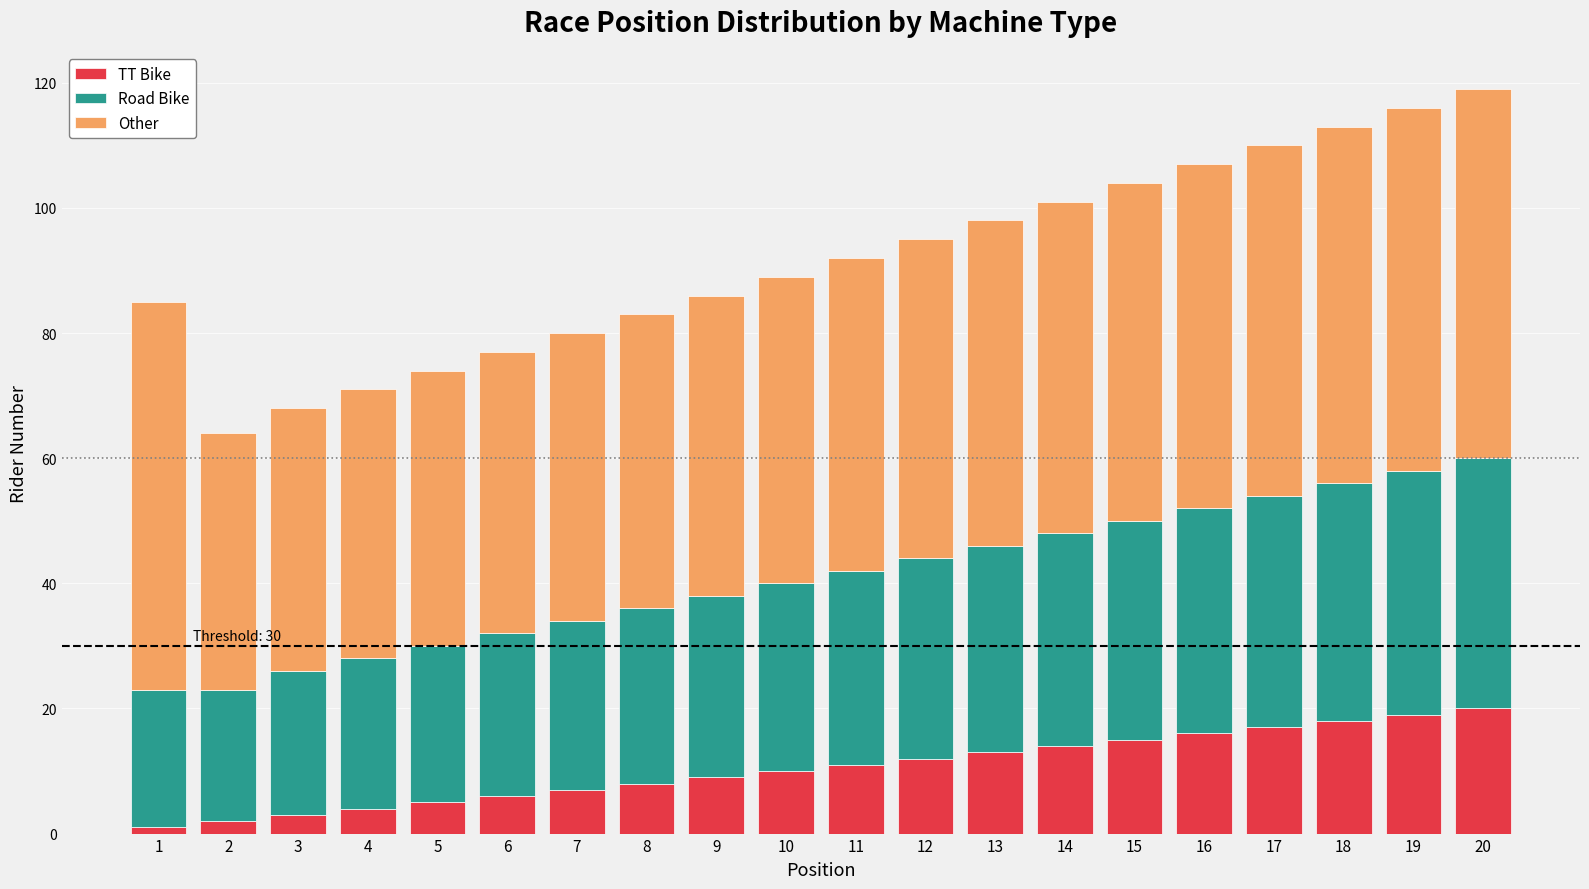

Is it true that TT Bike equals 3 at 3?

True